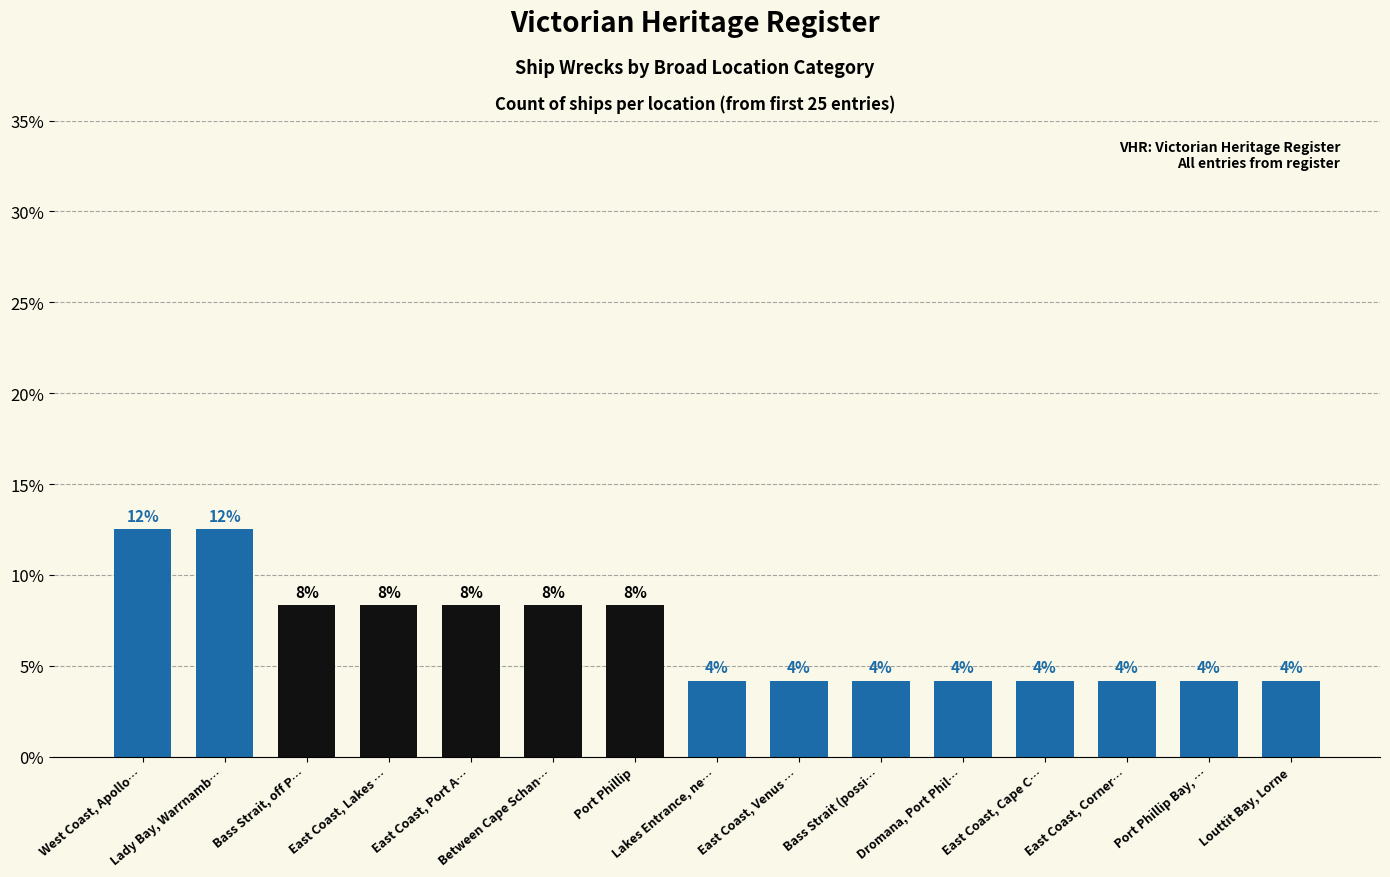

At which category does the chart reach its minimum across all series?

Lakes Entrance, ne…